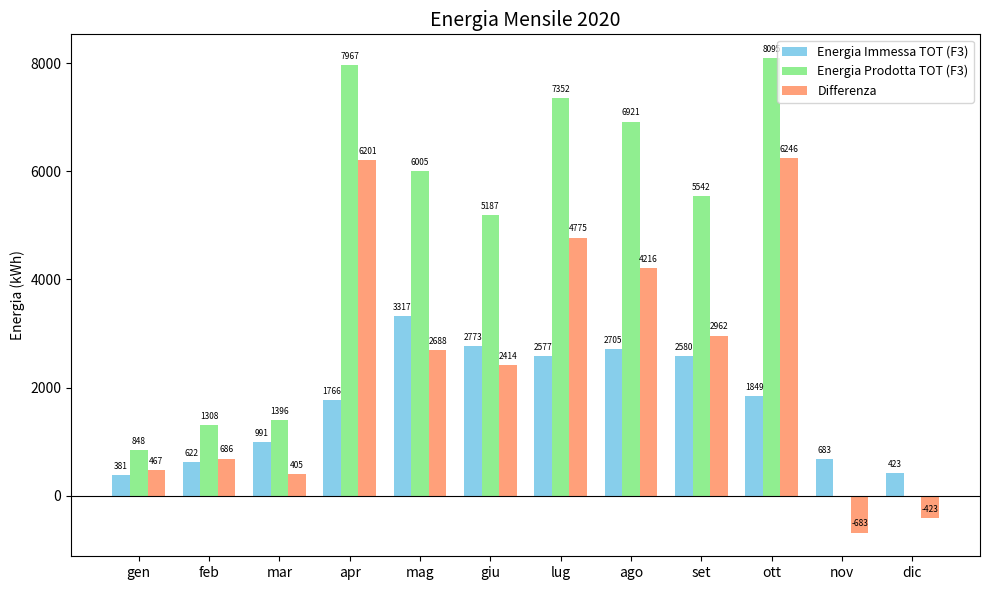

Reading right to left, list all the values displayed in this chart.

Energia Immessa TOT (F3): 423	683	1849	2580	2705	2577	2773	3317	1766	991	622	381
Energia Prodotta TOT (F3): 0	0	8095	5542	6921	7352	5187	6005	7967	1396	1308	848
Differenza: -423	-683	6246	2962	4216	4775	2414	2688	6201	405	686	467